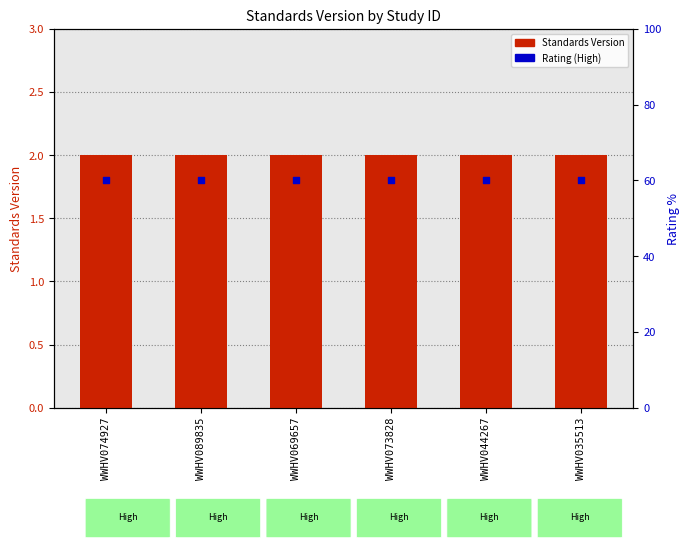

At which category is the sum across all series the highest?

WWHV074927